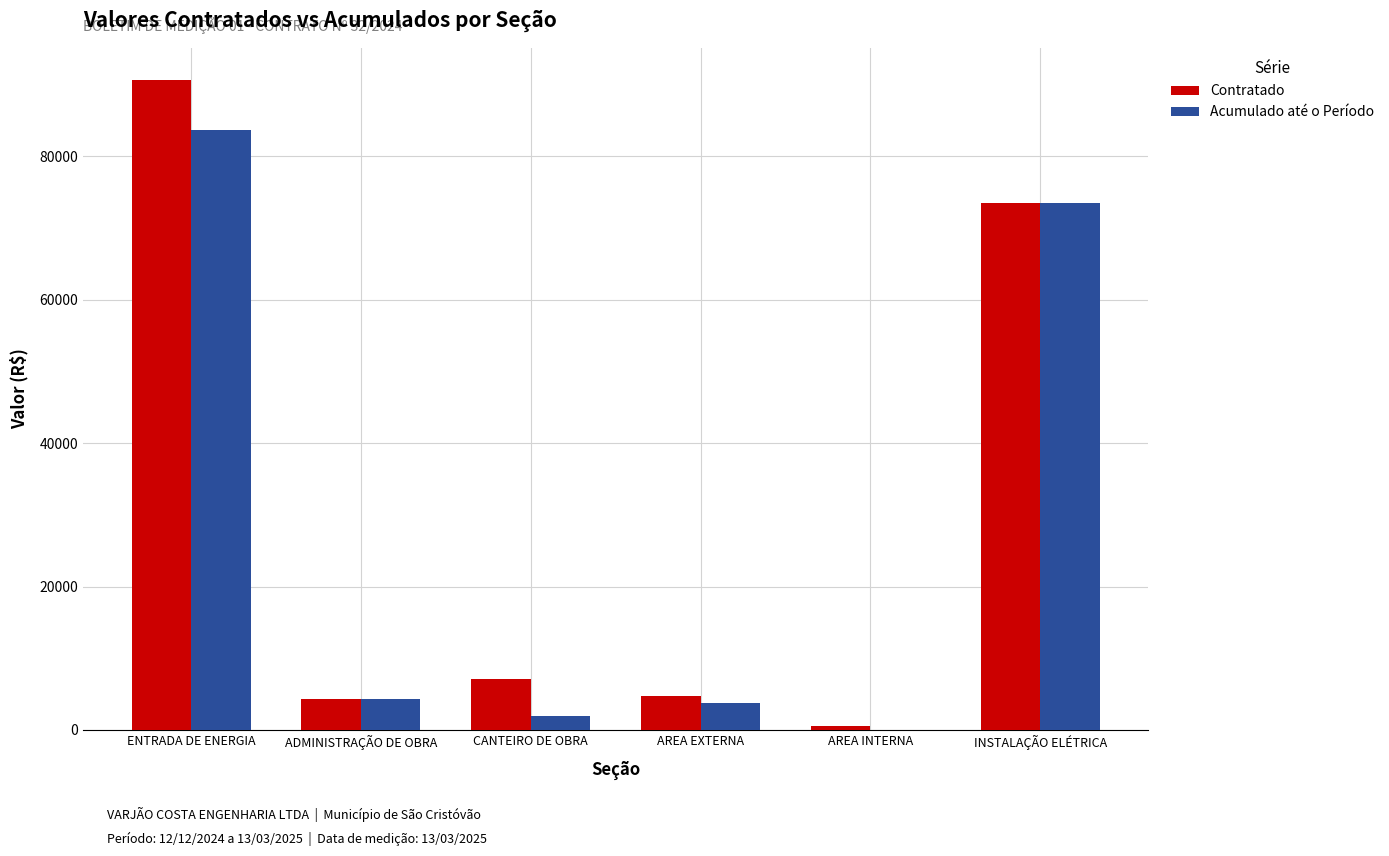

What is the sum of all Contratado values?

180806.4